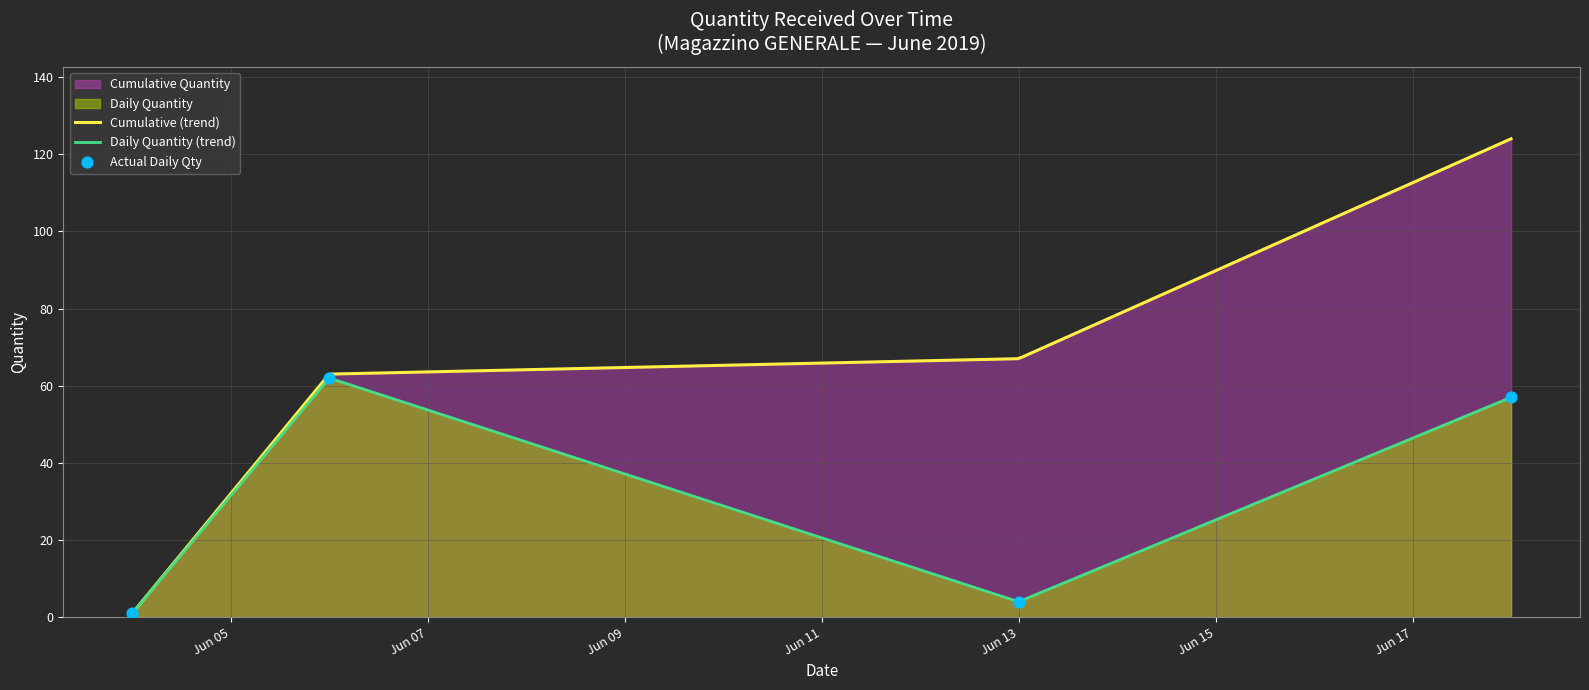

What is the change in value from 34 to 39?

+5